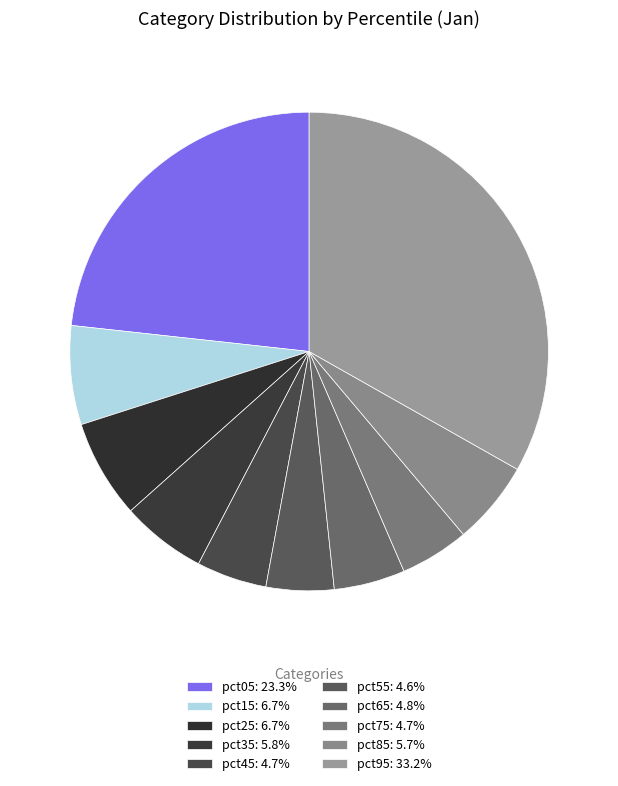

The pct45 slice represents 5% of the pie. True or false?

True